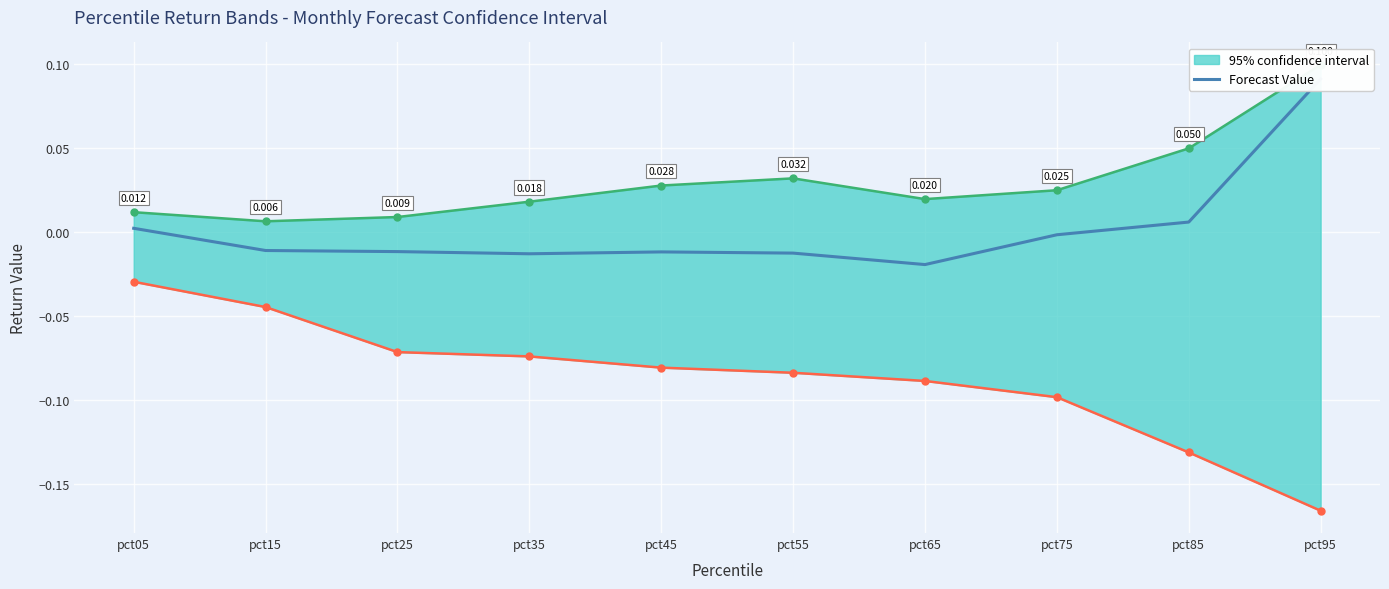

List the labels in order of value, largest first.

pct95, pct85, pct05, pct75, pct15, pct25, pct45, pct55, pct35, pct65